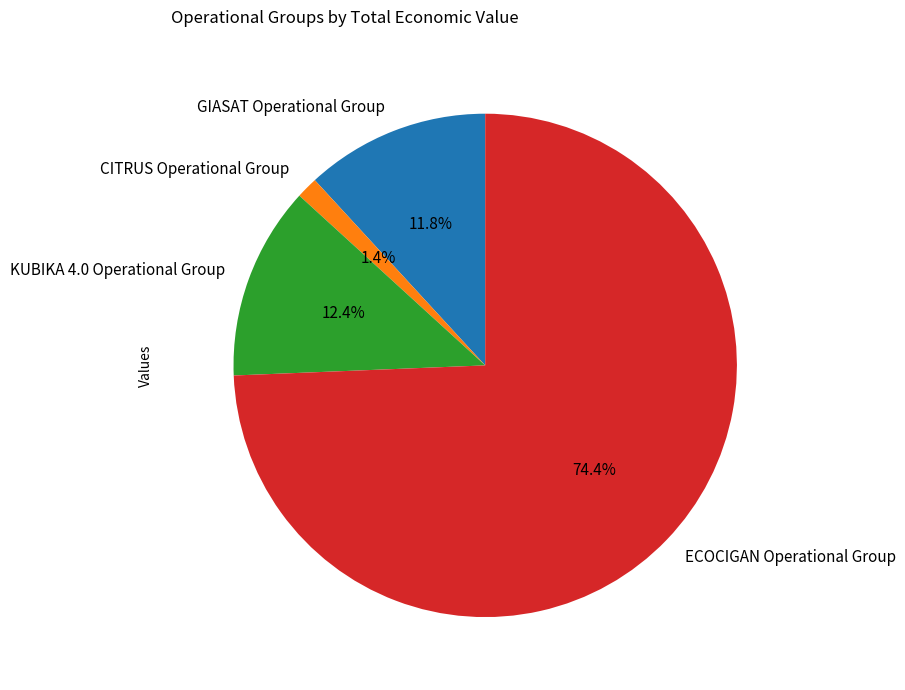

Which has a higher value, GIASAT Operational Group or KUBIKA 4.0 Operational Group?

KUBIKA 4.0 Operational Group